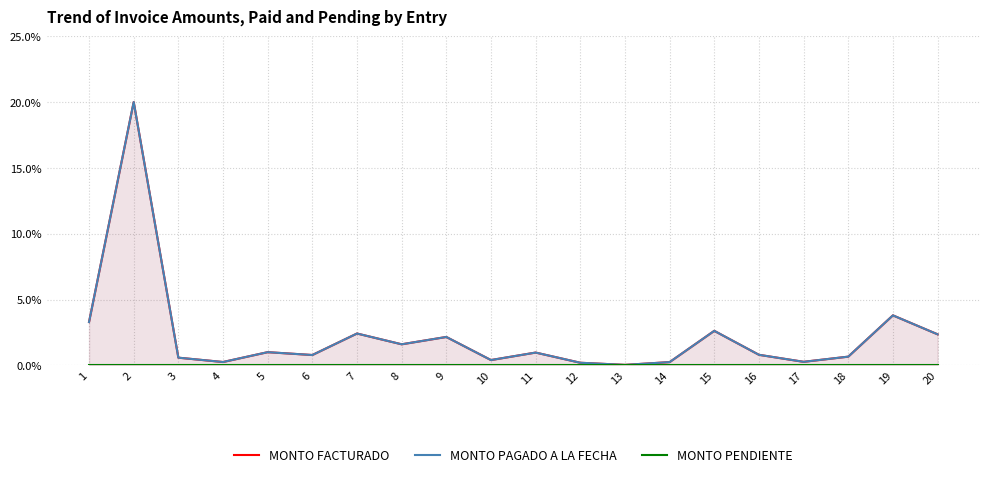

True or false: MONTO PENDIENTE and MONTO FACTURADO intersect in this chart.

False